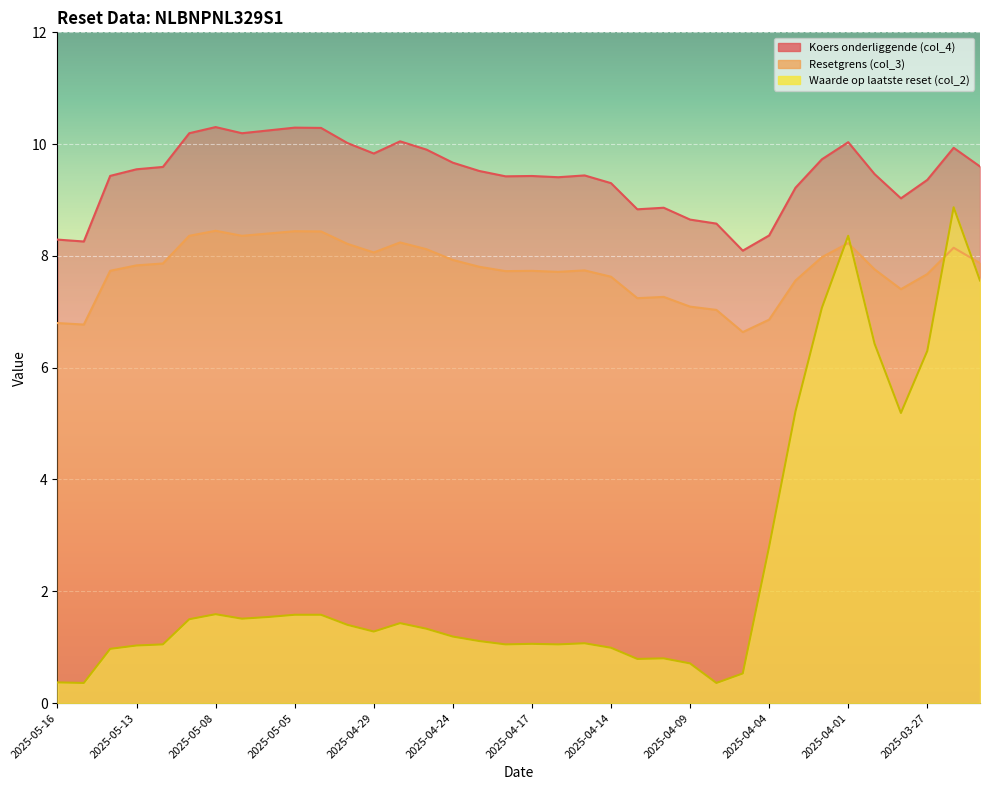

Reading left to right, list all the values displayed in this chart.

Resetgrens (col_3): 6.8	6.8	7.7	7.8	7.9	8.4	8.4	8.4	8.4	8.4	8.4	8.2	8.1	8.2	8.1	7.9	7.8	7.7	7.7	7.7	7.7	7.6	7.2	7.3	7.1	7.0	6.6	6.9	7.6	8.0	8.2	7.8	7.4	7.7	8.1	7.9
Koers onderliggende (col_4): 8.3	8.3	9.4	9.6	9.6	10.2	10.3	10.2	10.2	10.3	10.3	10.0	9.8	10.1	9.9	9.7	9.5	9.4	9.4	9.4	9.4	9.3	8.8	8.9	8.7	8.6	8.1	8.4	9.2	9.7	10.0	9.5	9.0	9.4	9.9	9.6
Waarde op laatste reset (col_2): 0.4	0.4	1.0	1.0	1.1	1.5	1.6	1.5	1.5	1.6	1.6	1.4	1.3	1.4	1.3	1.2	1.1	1.1	1.1	1.1	1.1	1.0	0.8	0.8	0.7	0.4	0.5	2.8	5.2	7.1	8.4	6.4	5.2	6.3	8.9	7.6